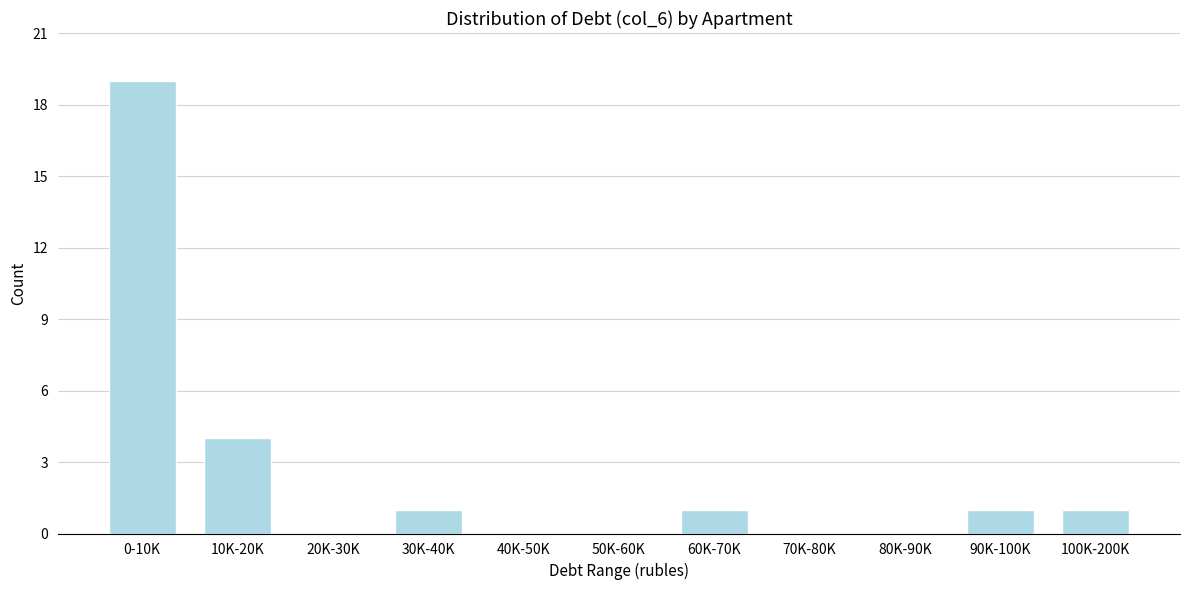

Reading right to left, extract all data points from this chart.

100K-200K=1	90K-100K=1	80K-90K=0	70K-80K=0	60K-70K=1	50K-60K=0	40K-50K=0	30K-40K=1	20K-30K=0	10K-20K=4	0-10K=19